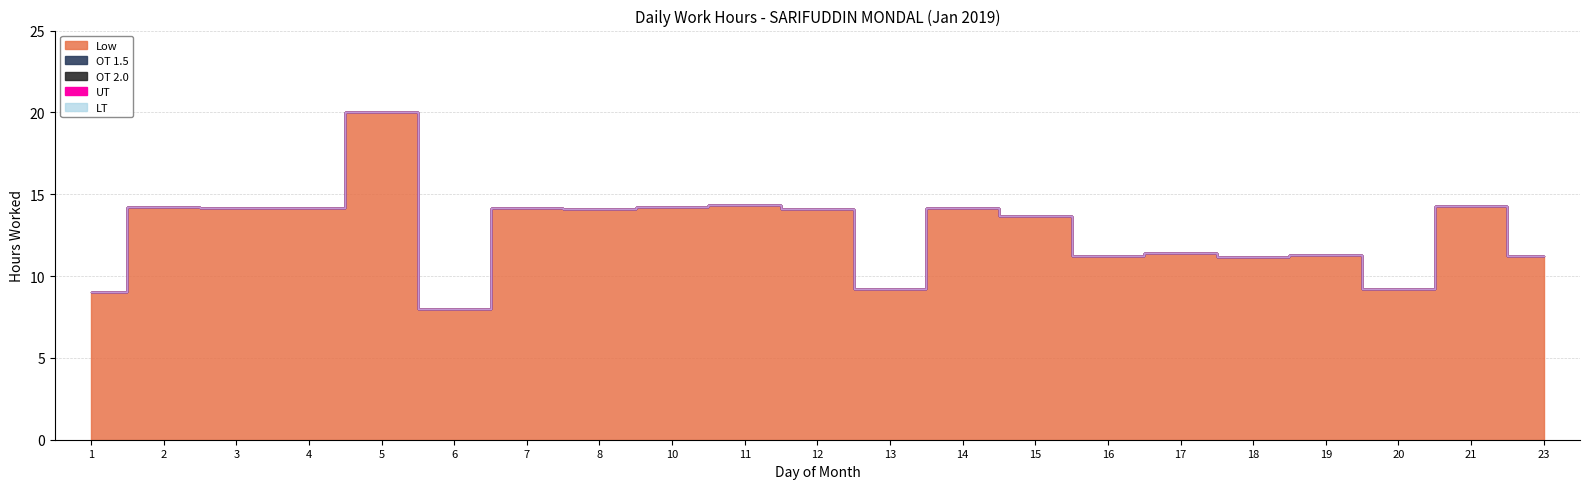

Count the number of data series in this chart.

5